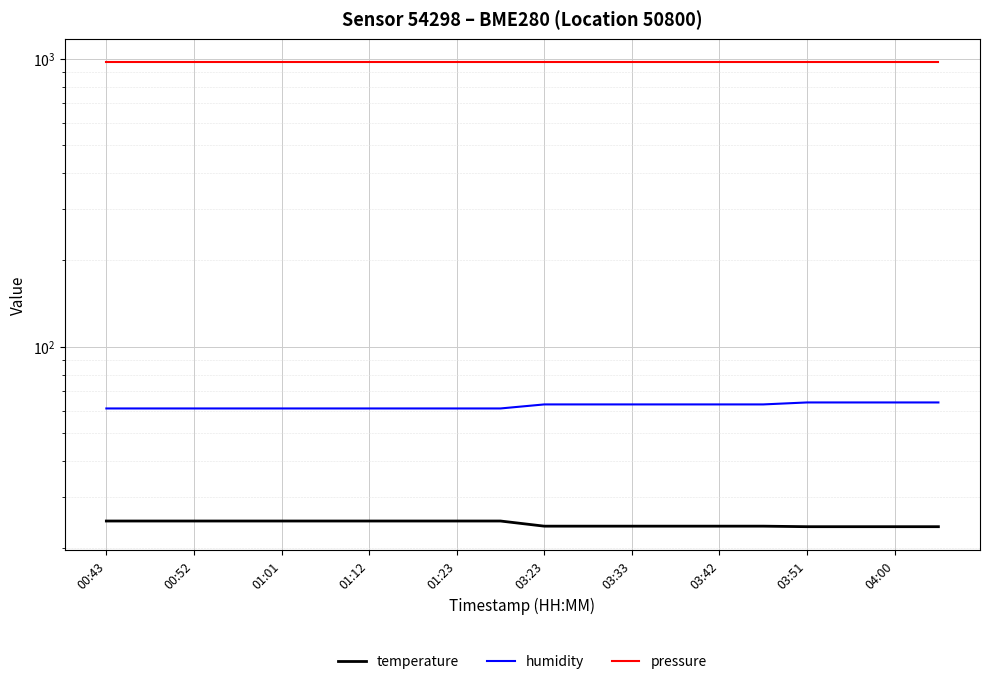

What are all the series names shown in the legend?

temperature, humidity, pressure